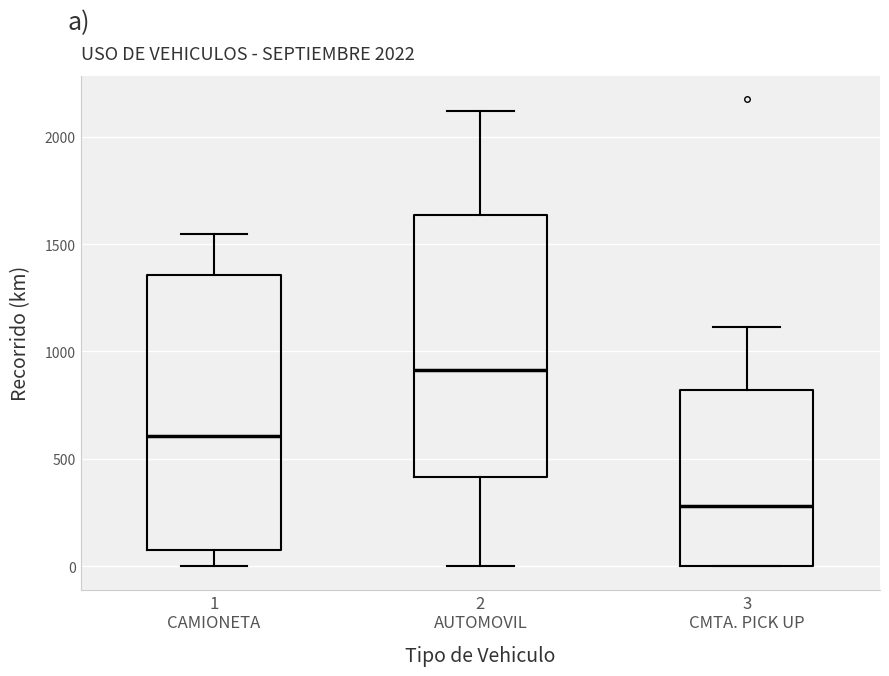

Which box has the lowest median line?

3 CMTA. PICK UP